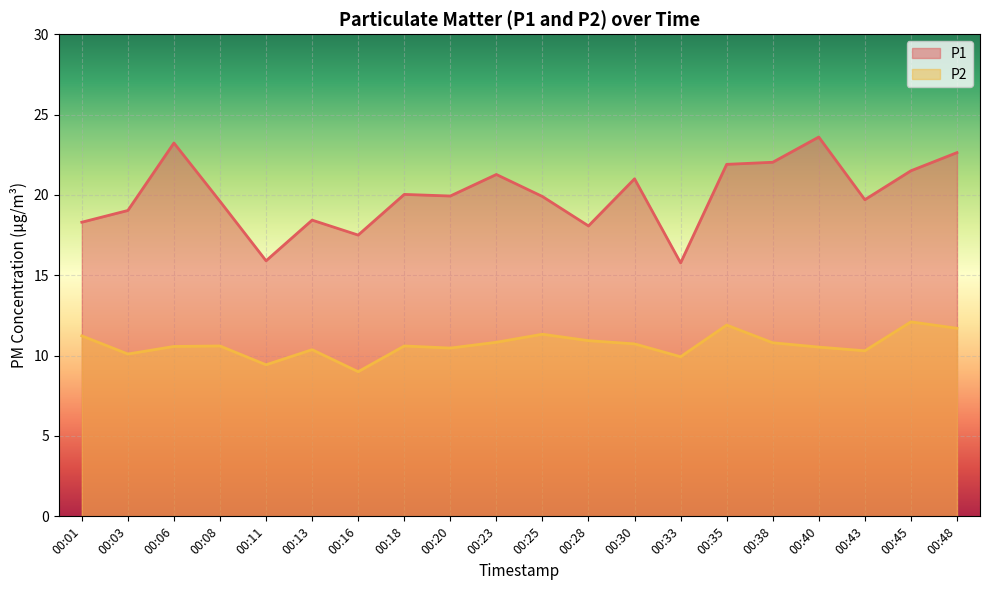

Reading left to right, list all the values displayed in this chart.

P1: 00:01=18.3	00:03=19.0	00:06=23.2	00:08=19.6	00:11=15.9	00:13=18.4	00:16=17.5	00:18=20.0	00:20=19.9	00:23=21.3	00:25=19.9	00:28=18.1	00:30=21.0	00:33=15.8	00:35=21.9	00:38=22.0	00:40=23.6	00:43=19.7	00:45=21.5	00:48=22.6
P2: 00:01=11.2	00:03=10.1	00:06=10.6	00:08=10.6	00:11=9.4	00:13=10.4	00:16=9.0	00:18=10.6	00:20=10.5	00:23=10.8	00:25=11.3	00:28=10.9	00:30=10.7	00:33=9.9	00:35=11.9	00:38=10.8	00:40=10.5	00:43=10.3	00:45=12.1	00:48=11.7